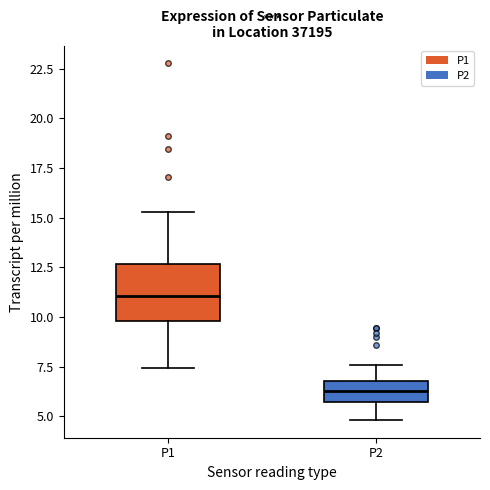

Which box's median line is the lowest?

P2